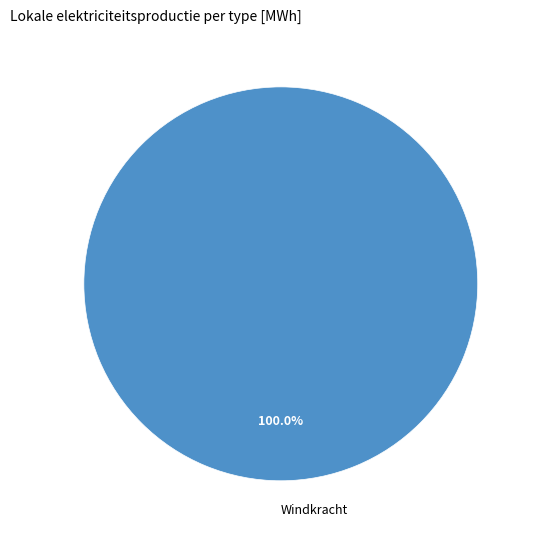

Rank the categories by value from lowest to highest.

Windkracht